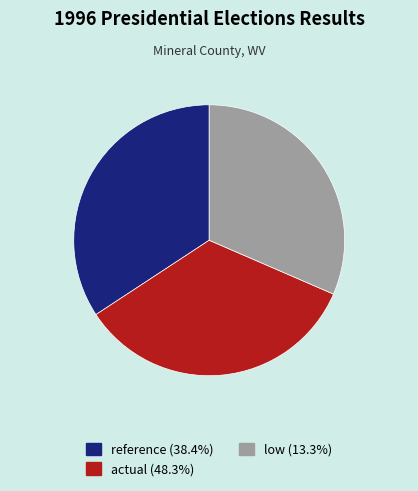

Which category has the smallest portion of the pie?

low